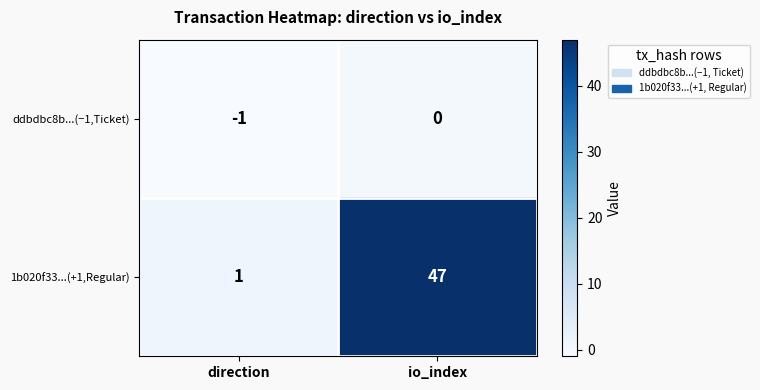

List the series in order of their overall mean, lowest first.

ddbdbc8b...(−1,Ticket), 1b020f33...(+1,Regular)